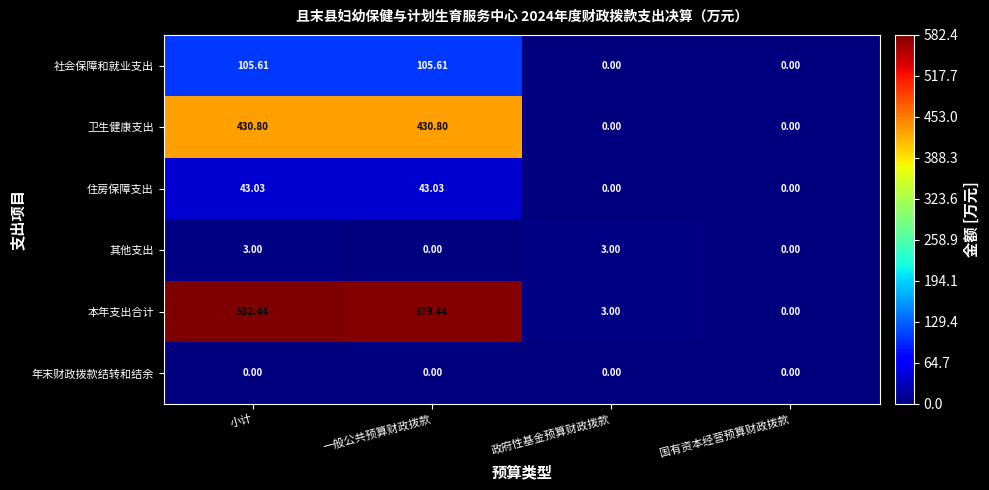

What is the maximum value shown in the chart?

582.4